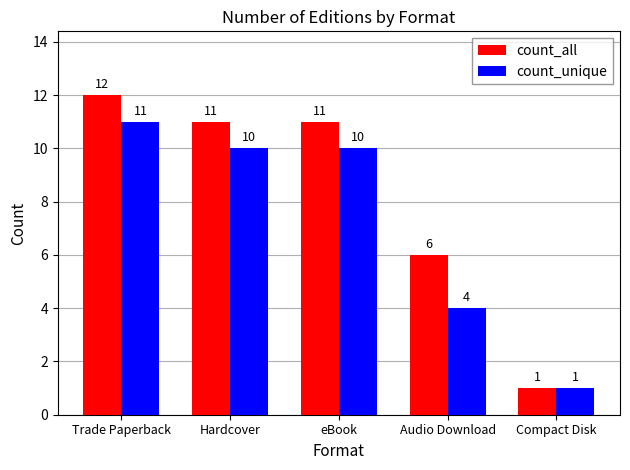

At which category is the sum across all series the highest?

Trade Paperback